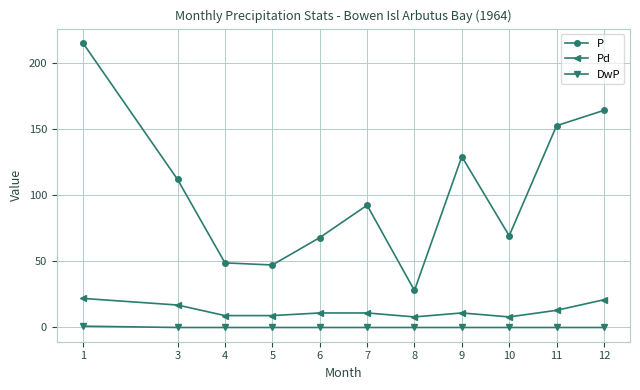

What is the sum of all Pd values?

140.0